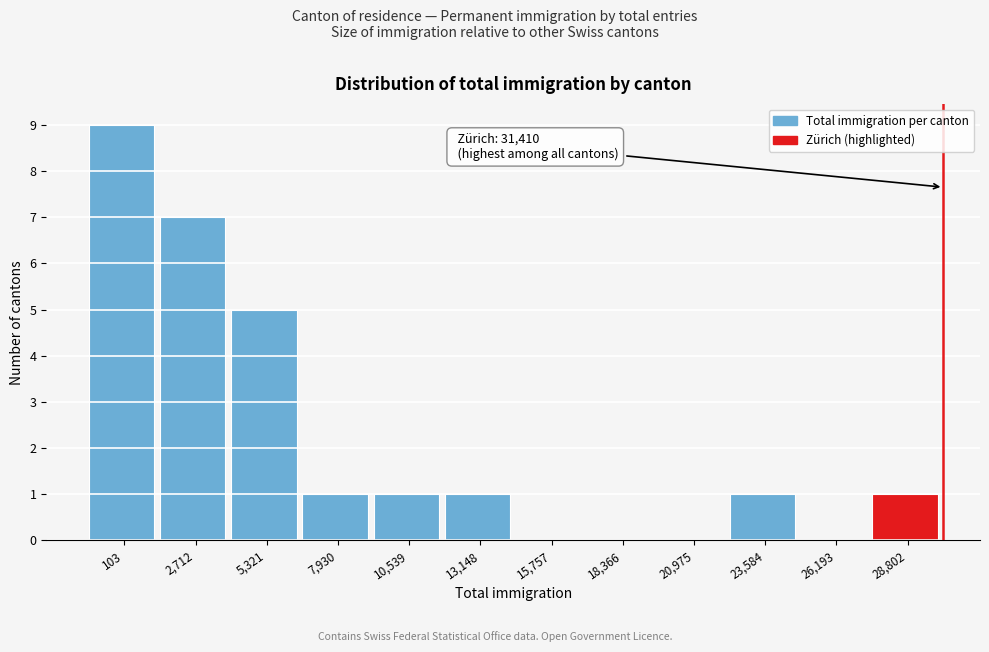

Reading left to right, list all the values displayed in this chart.

103=9	2,712=7	5,321=5	7,930=1	10,539=1	13,148=1	15,757=0	18,366=0	20,975=0	23,584=1	26,193=0	28,802=1